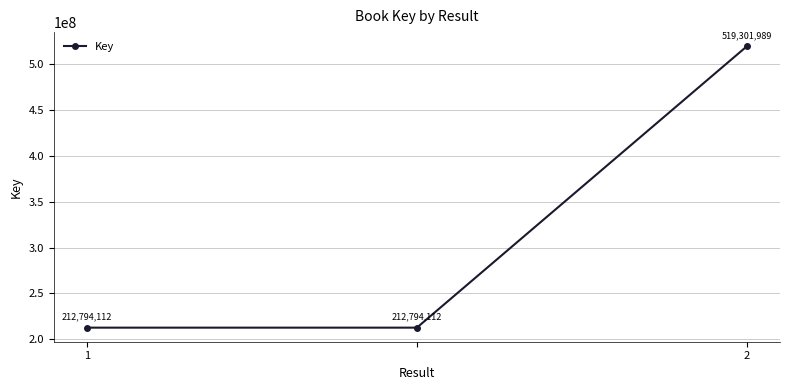

Reading left to right, transcribe all the data shown in this chart.

212794112	212794112	519301989